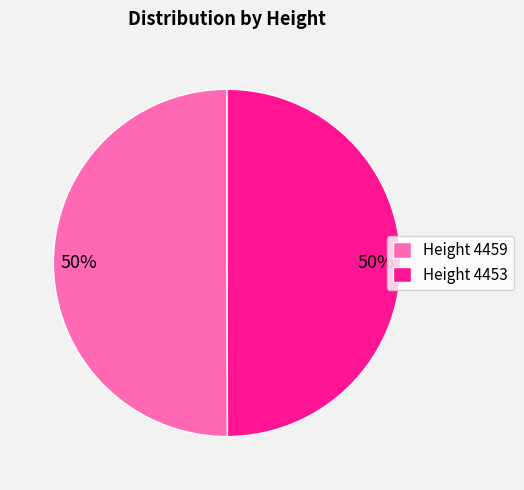

To the nearest percent, what portion does Height 4459 represent?

50%